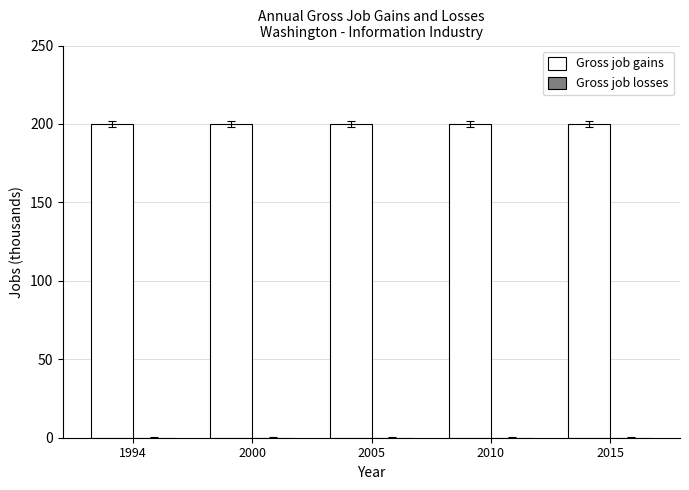

Which series has the widest spread of values?

Gross job gains